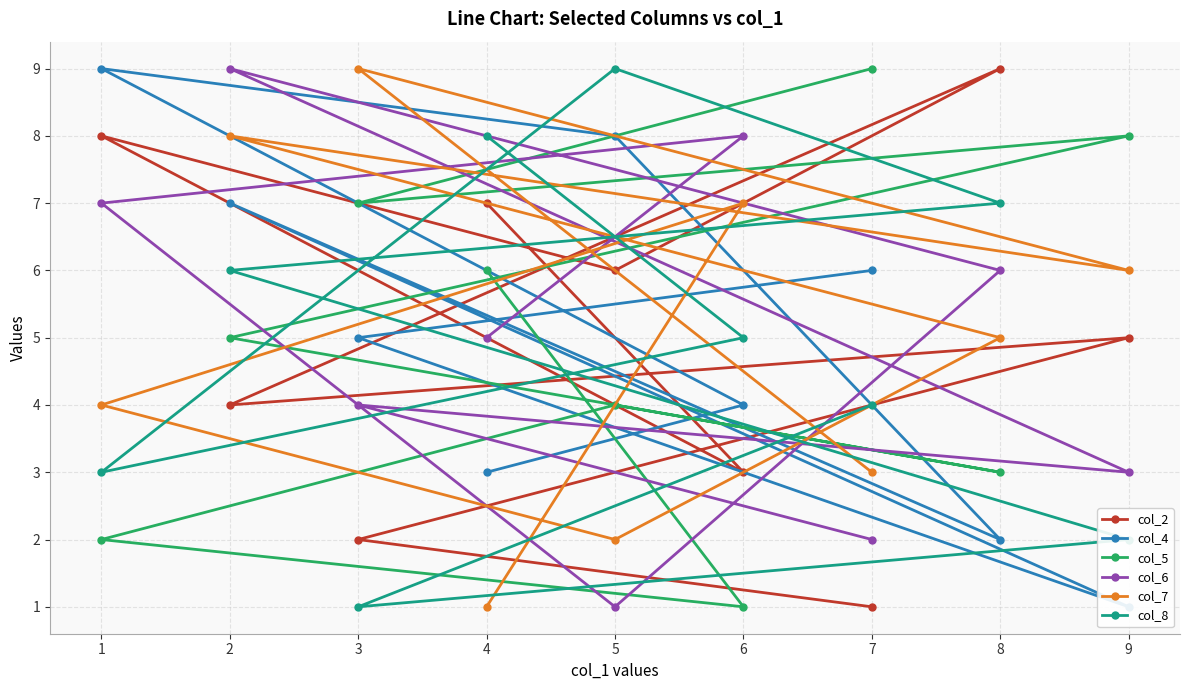

What is the value of the col_6 point at the 3rd from the left?

4